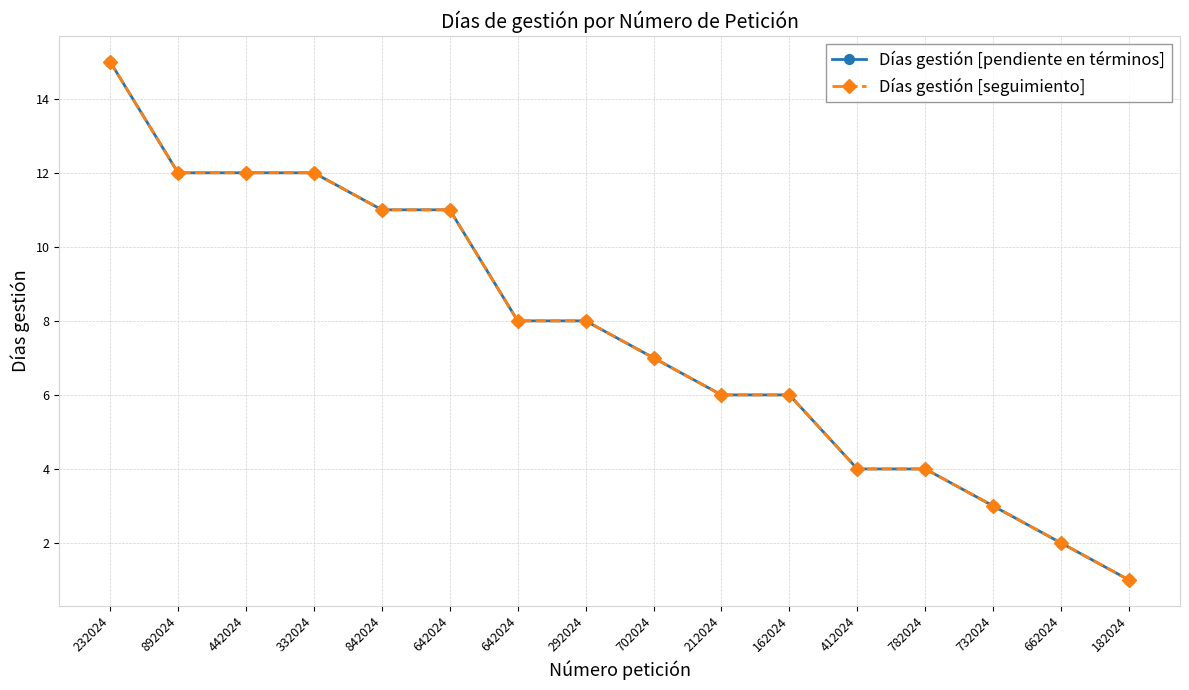

True or false: Días gestión [pendiente en términos] and Días gestión [seguimiento] cross at least once.

False